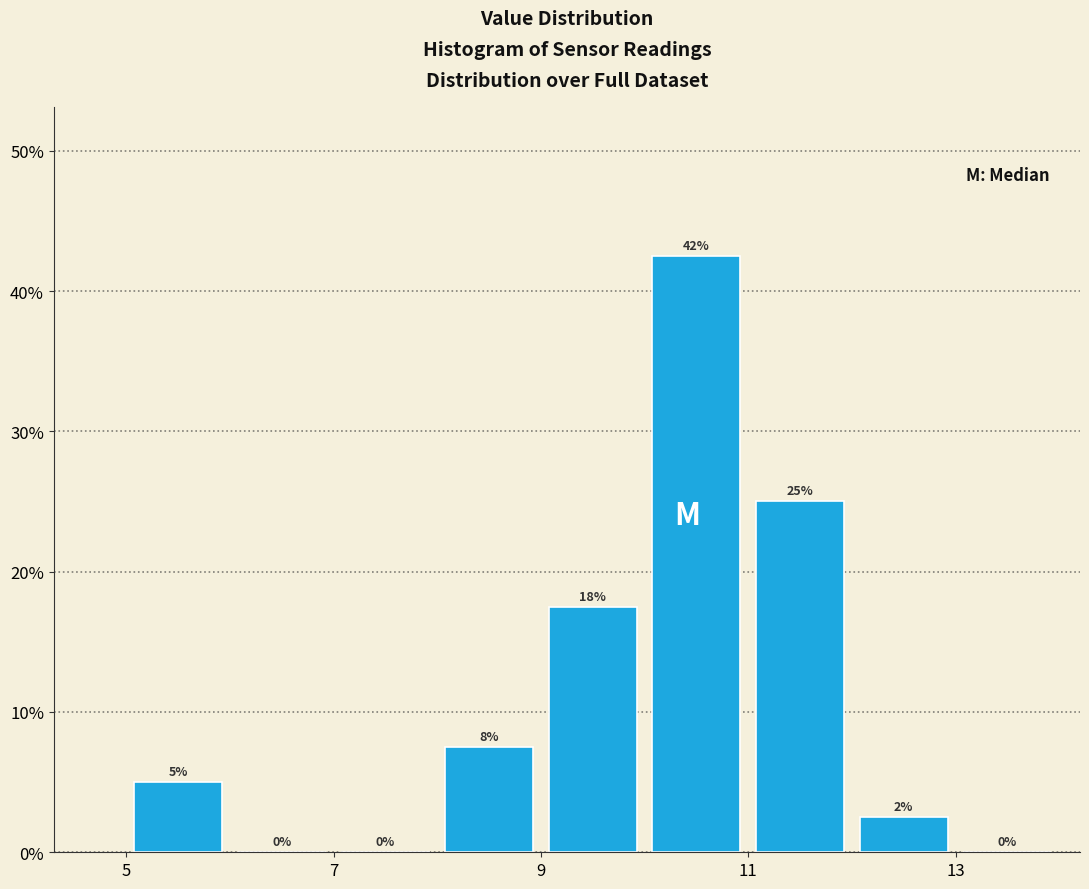

Which range on the x-axis has the tallest bar?

10 to 11